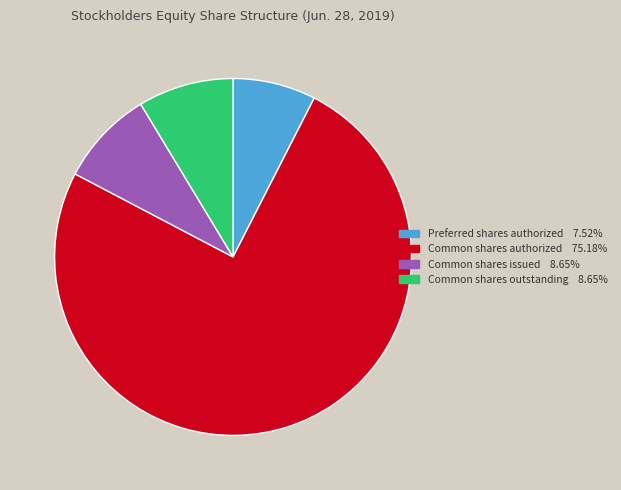

Is there a majority slice in this chart?

Yes